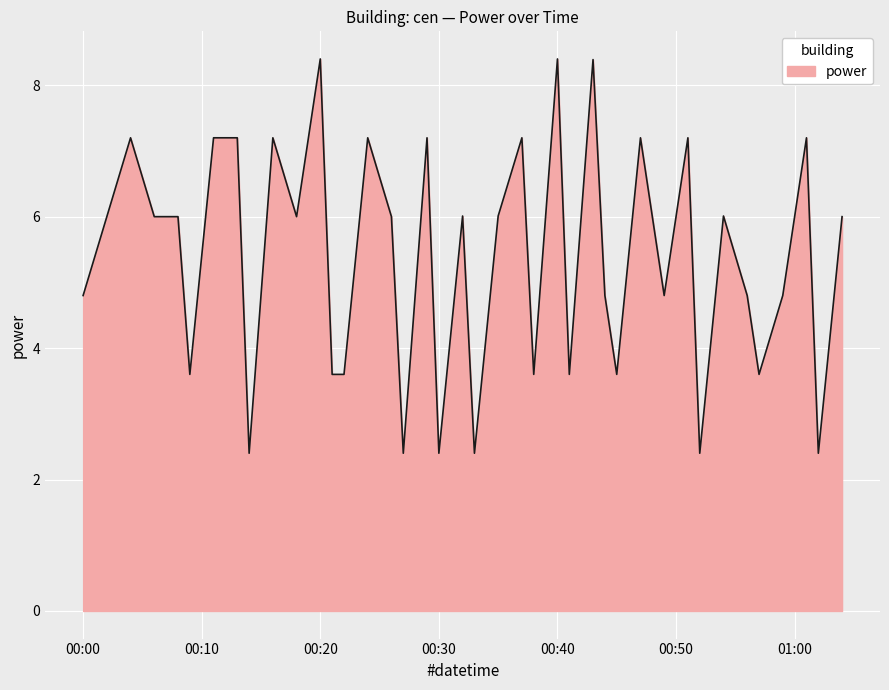

What is the maximum value shown in the chart?

8.4